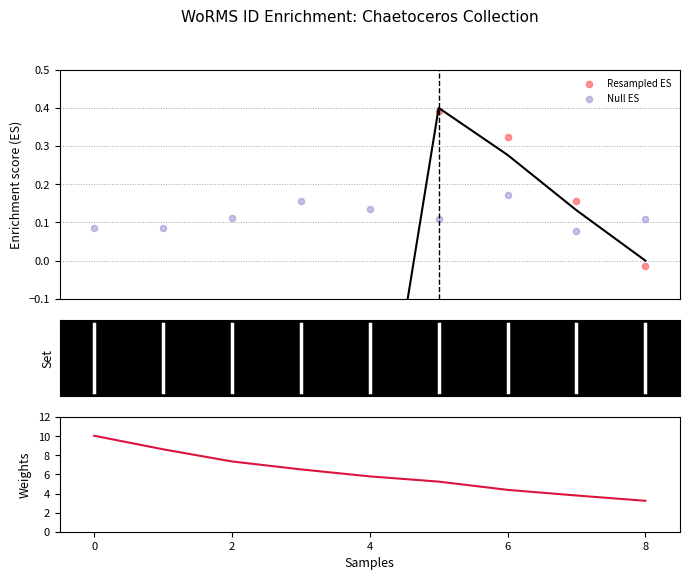

Which series has the largest total across all categories?

Weights